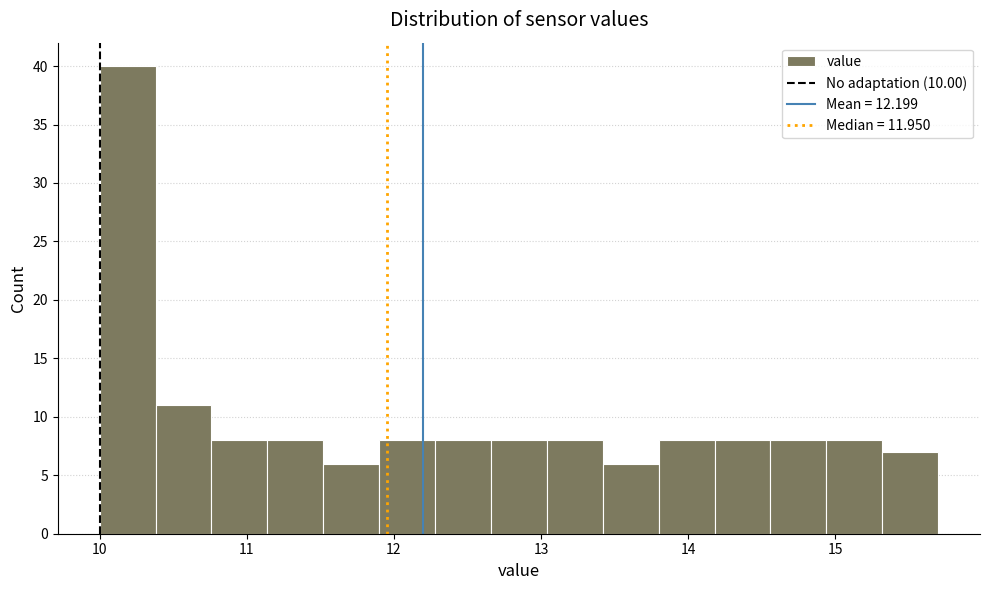

Around what value on the x-axis is the tallest bar? Give the approximate position of its centre, as read against the axis.

10.2